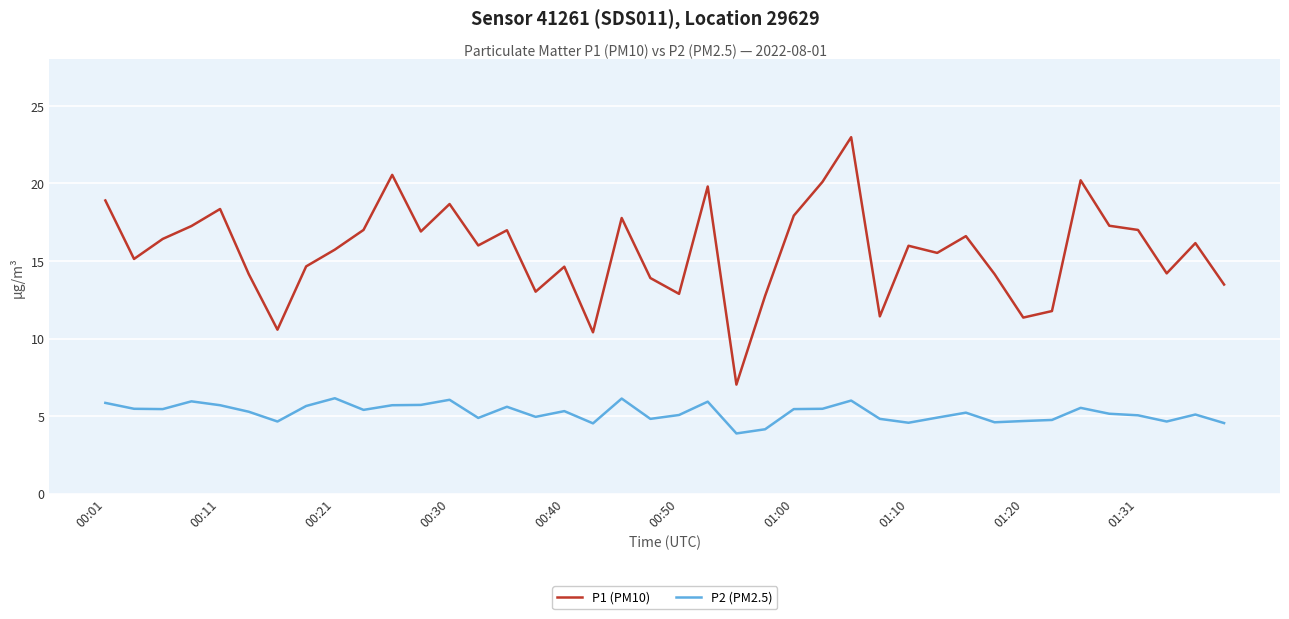

True or false: P1 (PM10) and P2 (PM2.5) intersect in this chart.

False